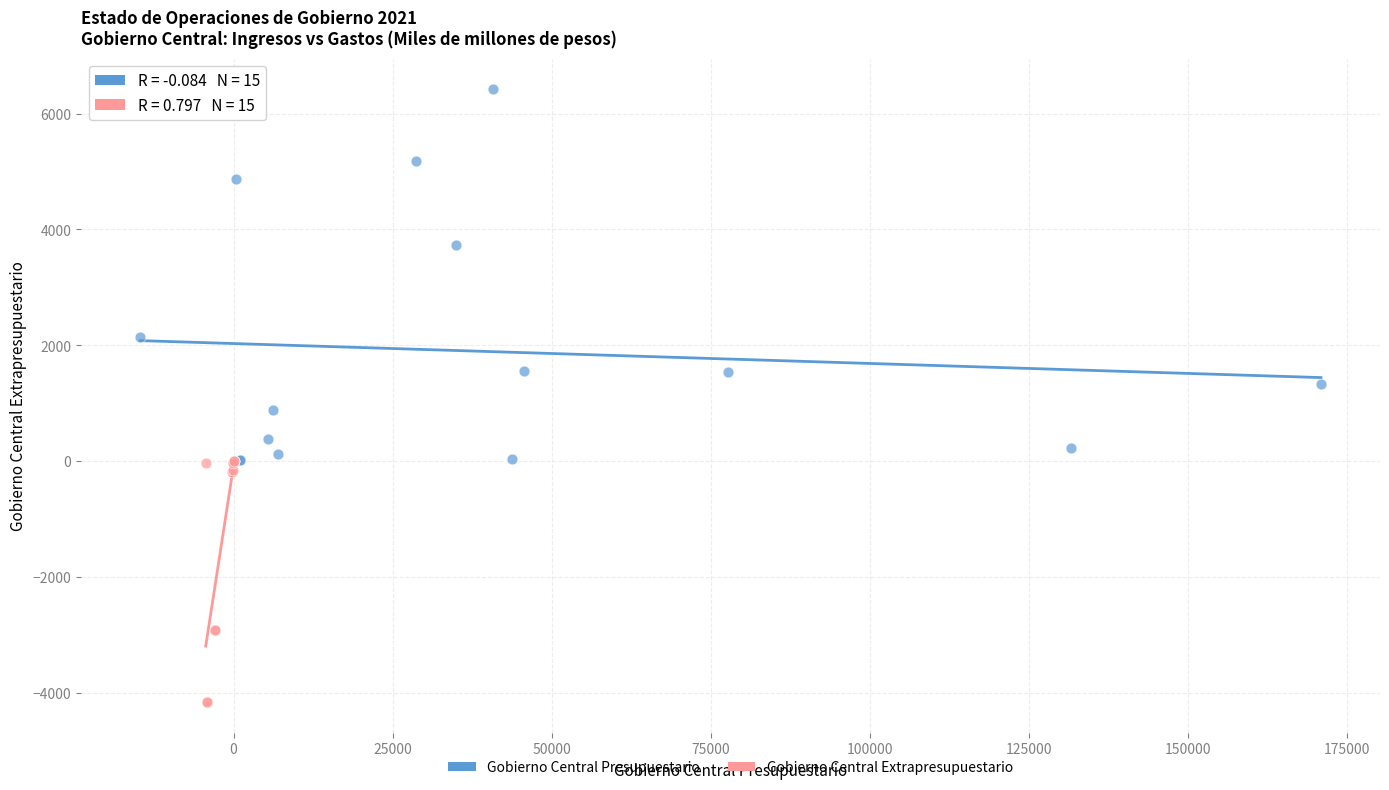

Which series has the widest spread of Y values?

Gobierno Central Presupuestario